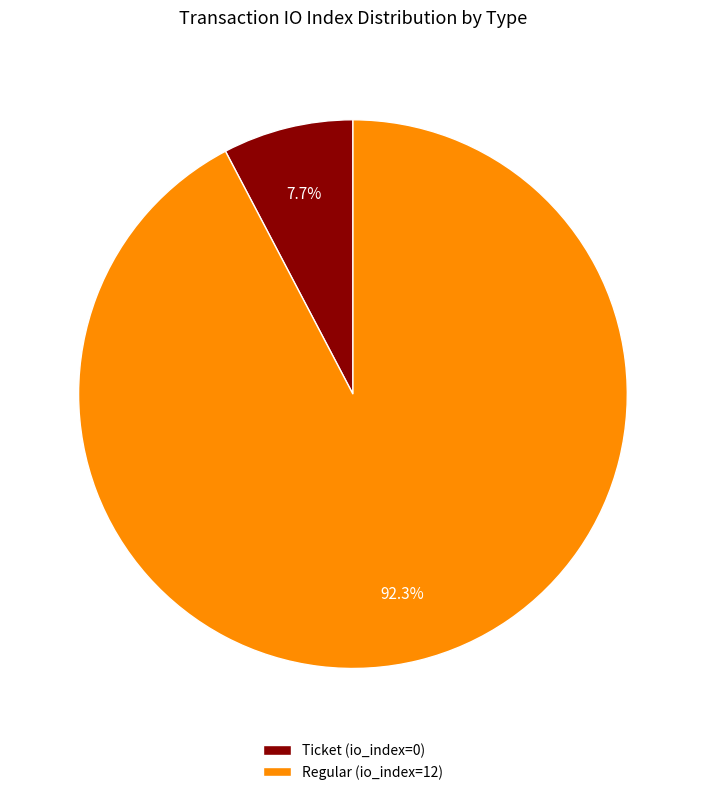

To the nearest percent, what portion does Regular (io_index=12) represent?

92%